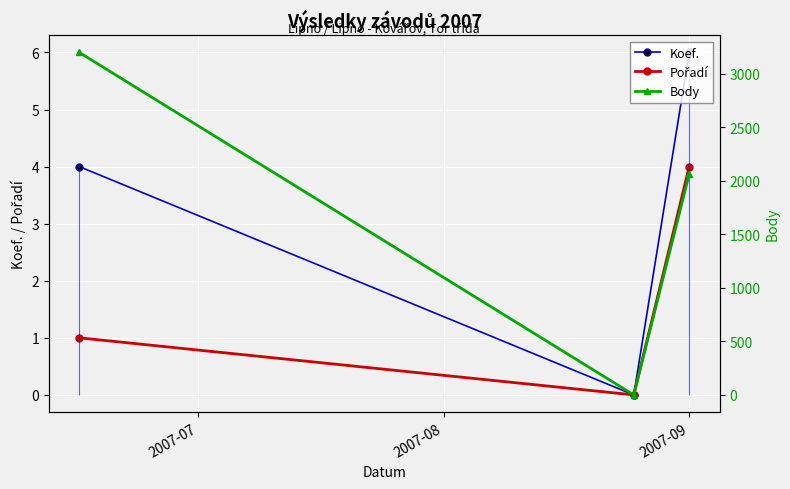

How many values in the Body series are below 2064?

1